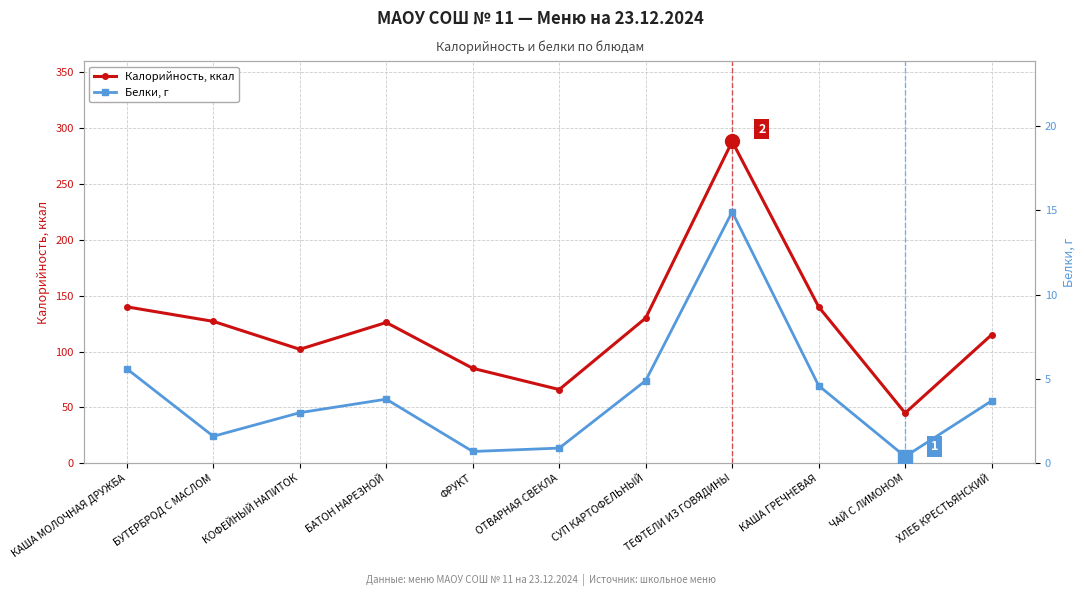

At which category is the sum across all series the highest?

ТЕФТЕЛИ ИЗ ГОВЯДИНЫ